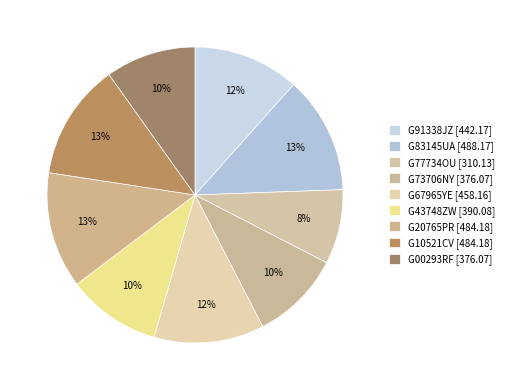

How many slices are in this pie chart?

9